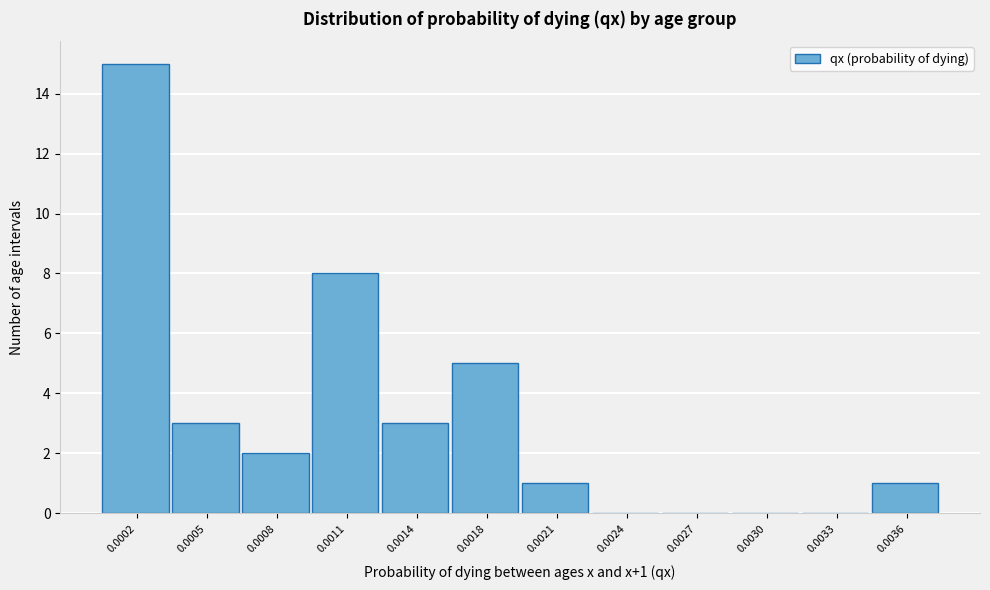

Reading right to left, transcribe all the data shown in this chart.

0.0036=1	0.0033=0	0.0030=0	0.0027=0	0.0024=0	0.0021=1	0.0018=5	0.0014=3	0.0011=8	0.0008=2	0.0005=3	0.0002=15